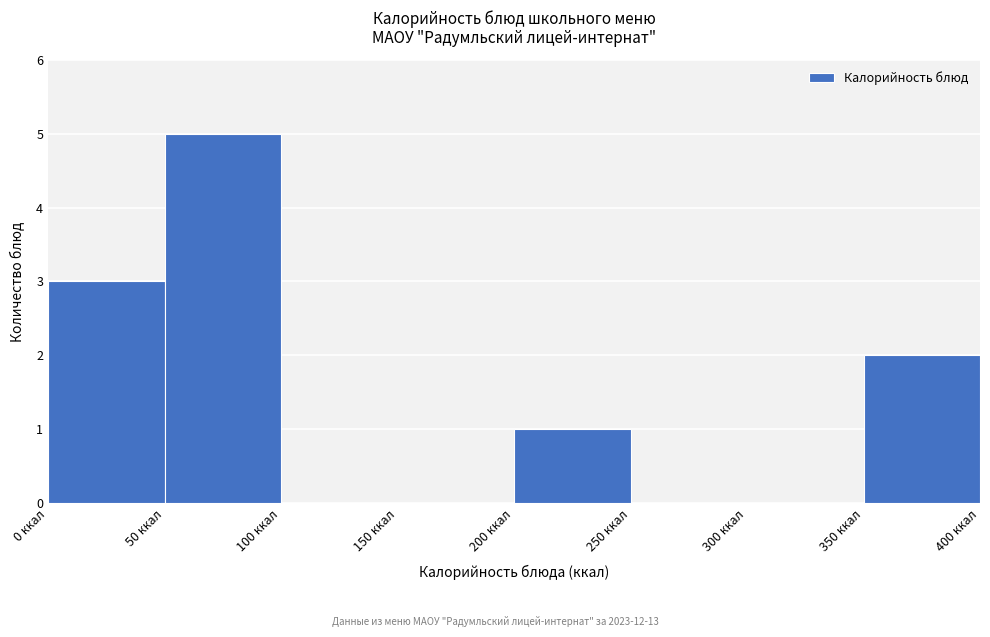

Reading left to right, list every bar in this chart as the range it spans on the x-axis followed by its height. The values are not printed on the chart, so give them approximately, as read against the axis.

0 to 50: 3
50 to 100: 5
100 to 150: 0
150 to 200: 0
200 to 250: 1
250 to 300: 0
300 to 350: 0
350 to 400: 2